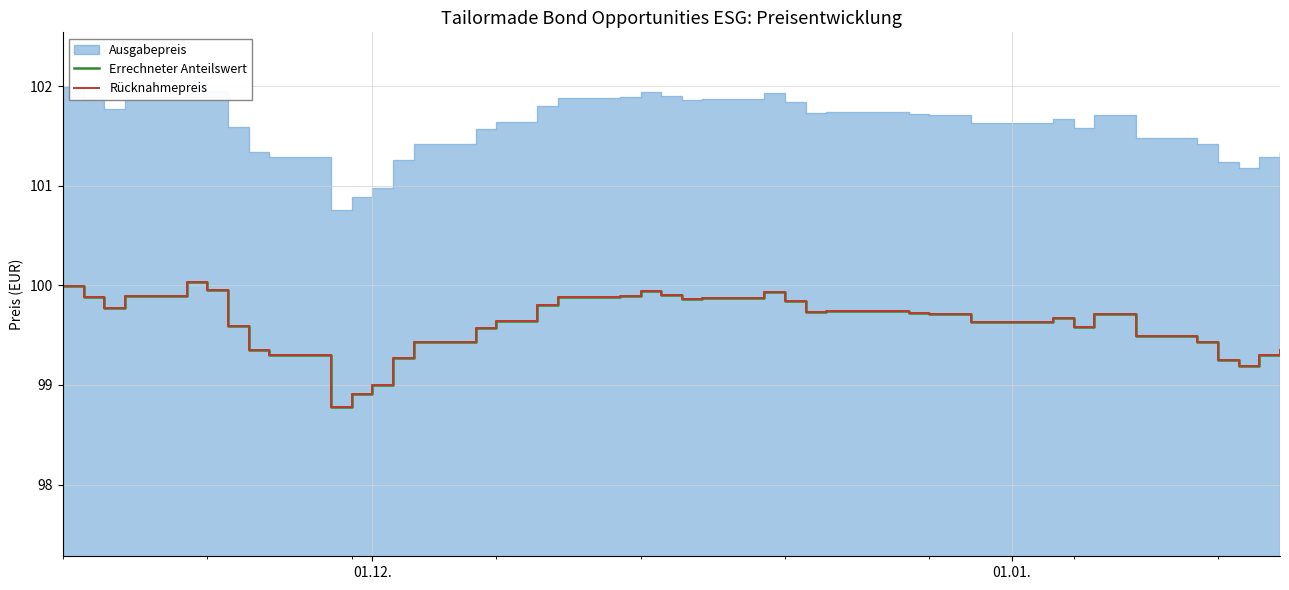

The Rücknahmepreis series shows 57.1 at 26. True or false?

False